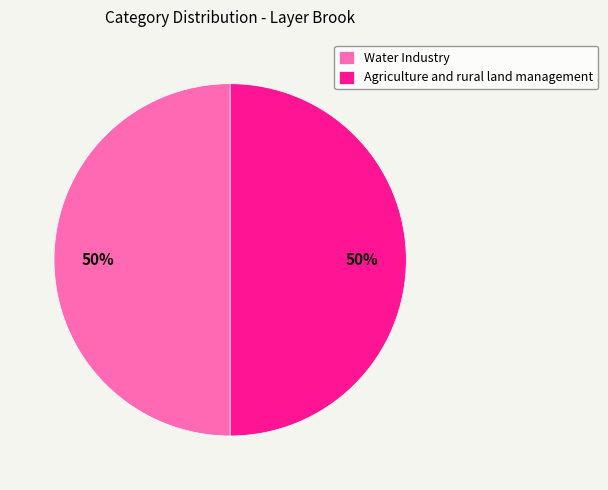

Count the number of slices in the pie.

2